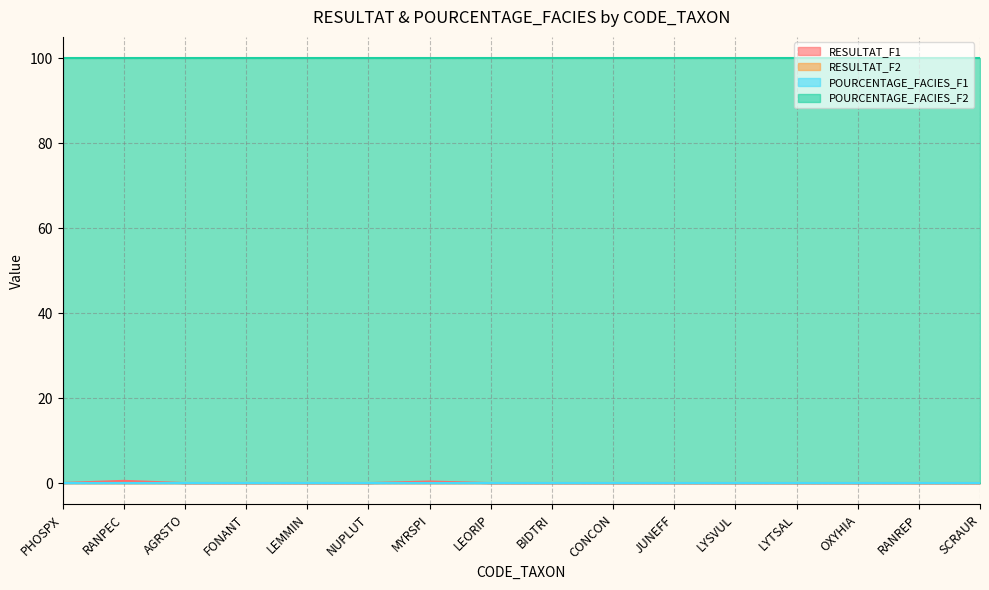

What is the highest value of the POURCENTAGE_FACIES_F2 series?

100.0